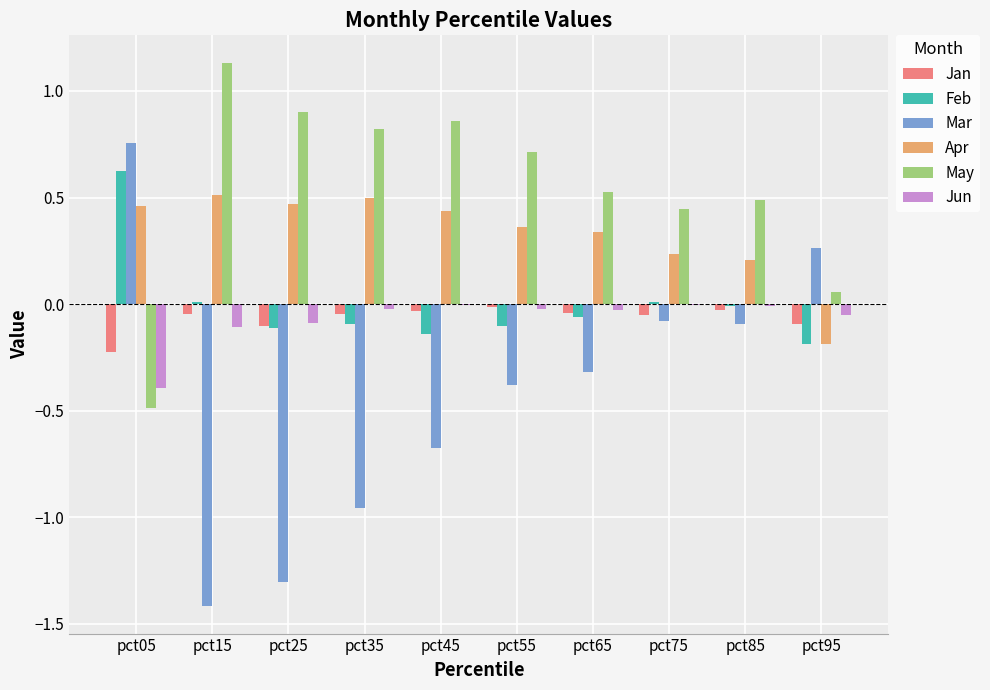

What is the sum of the Mar values at pct25 and pct05?

-0.5